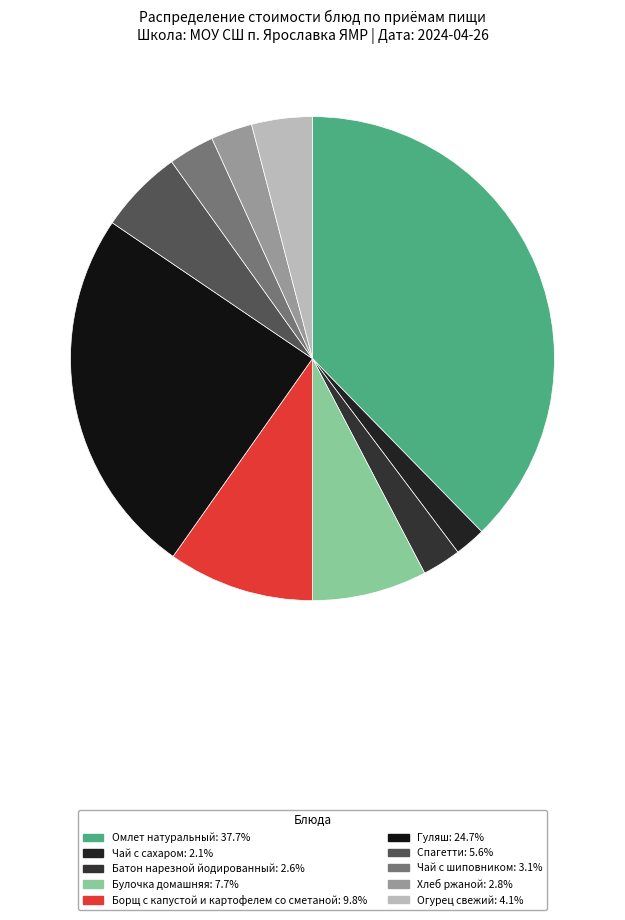

Does Спагетти represent more than half of the total?

No